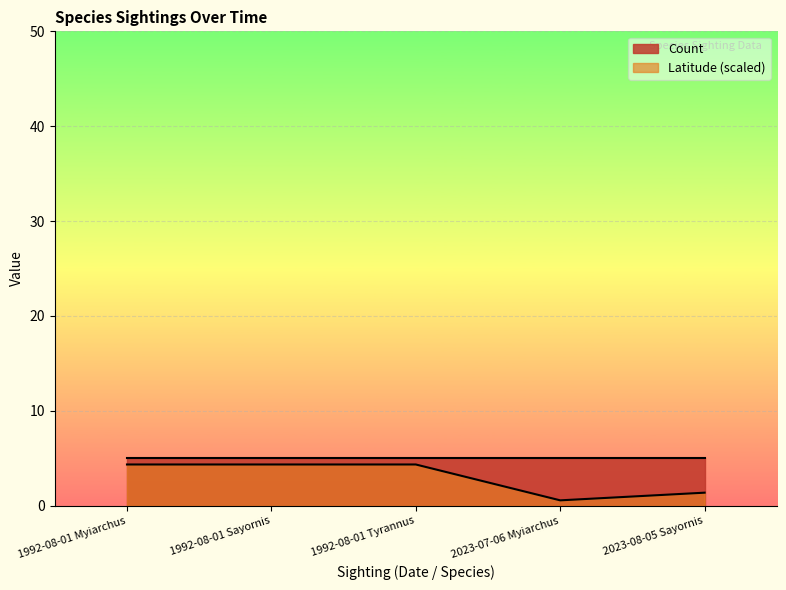

What is the change in value from 1992-08-01 Sayornis to 2023-07-06 Myiarchus?

-3.8